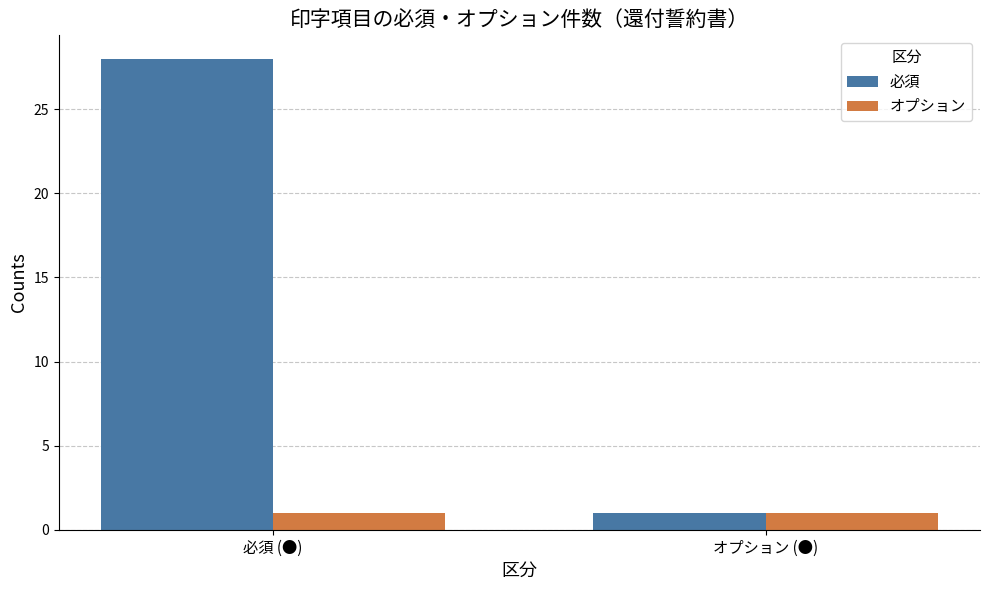

True or false: オプション has a value of 1 at 必須 (●).

True